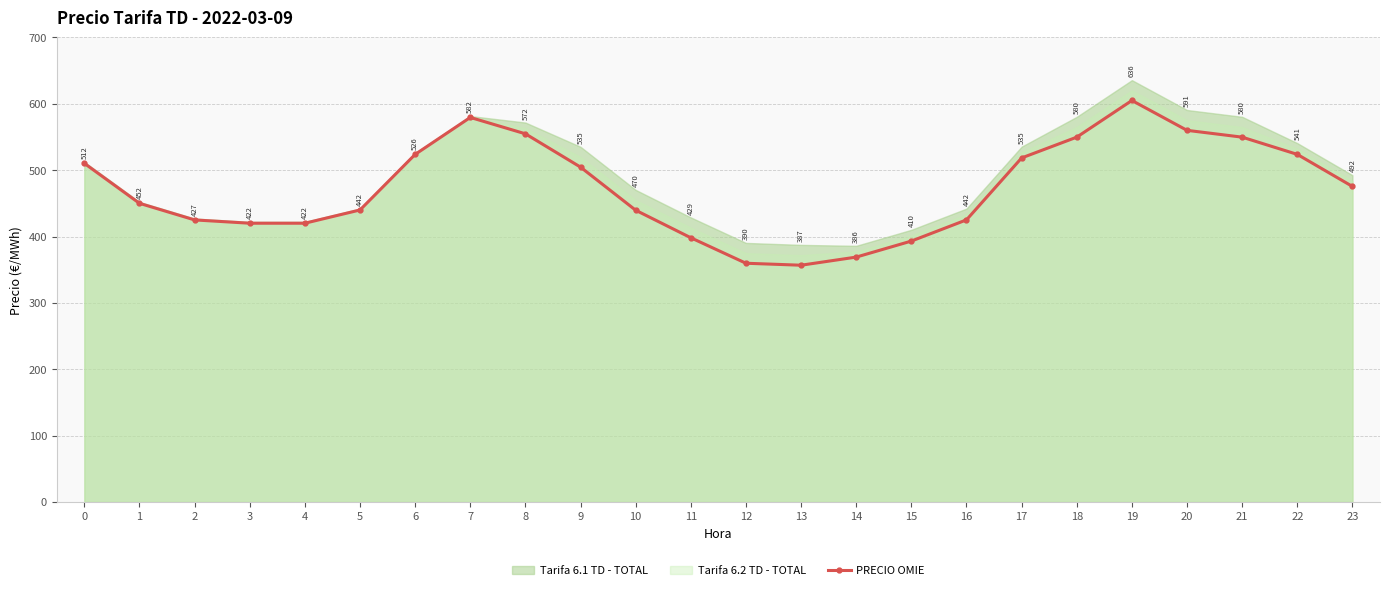

The value at 10 is 439.6. True or false?

True